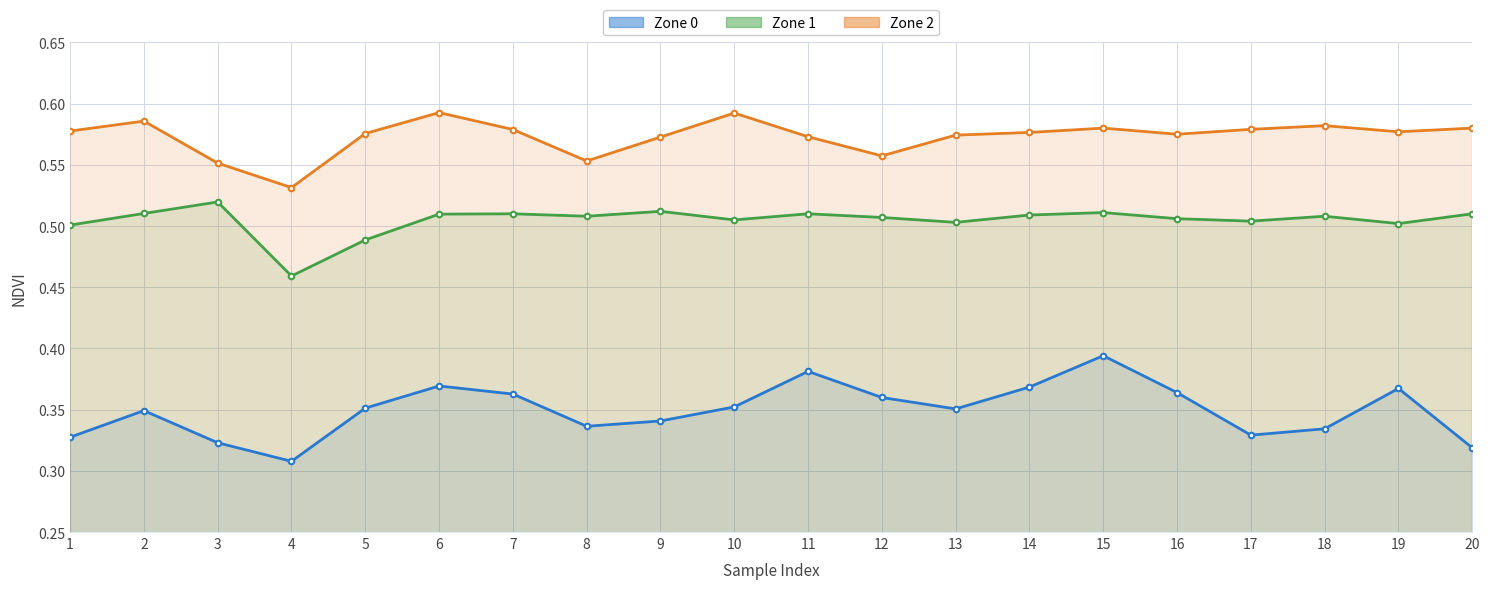

True or false: Zone 1 and Zone 0 intersect in this chart.

False